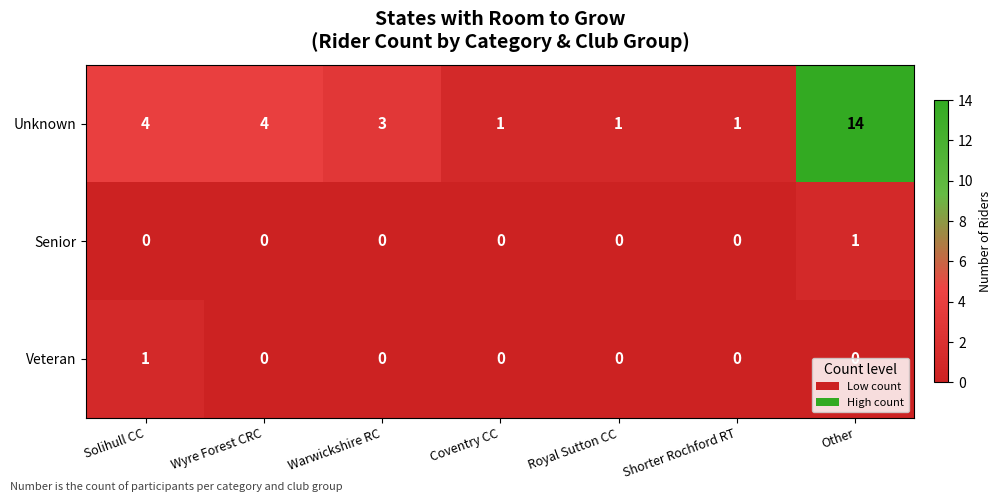

What is the total value across all series at Warwickshire RC?

3